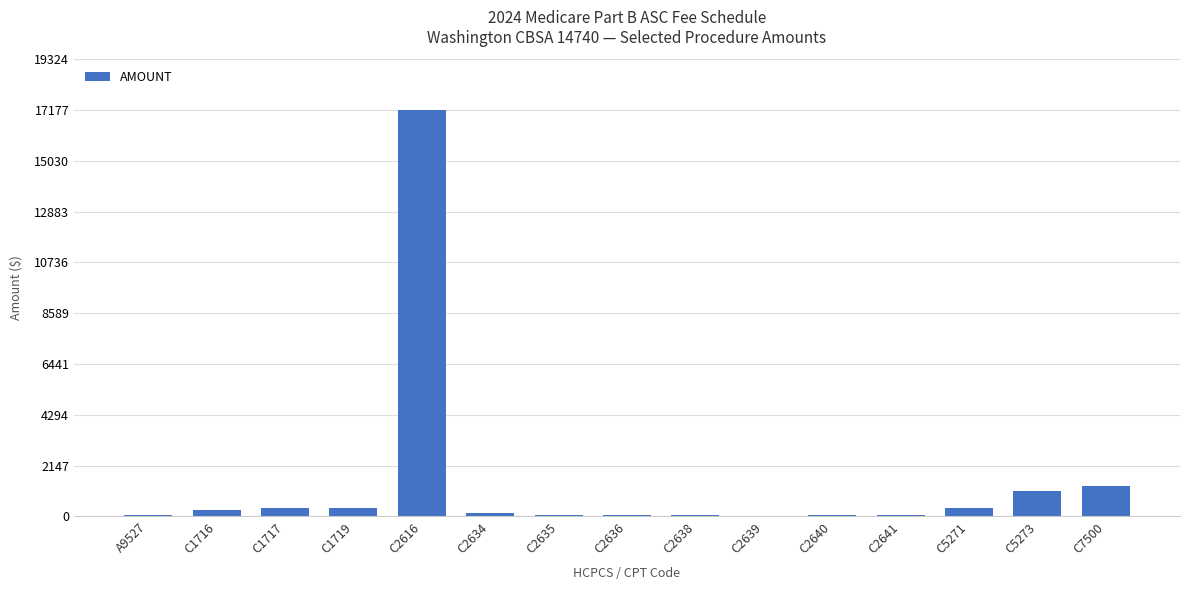

Are the bars horizontal?

No